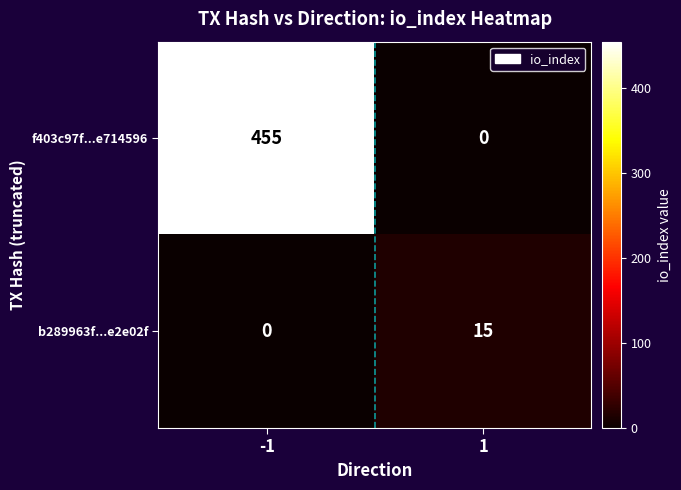

What is the difference between the maximum and minimum values in the f403c97f...e714596 series?

455